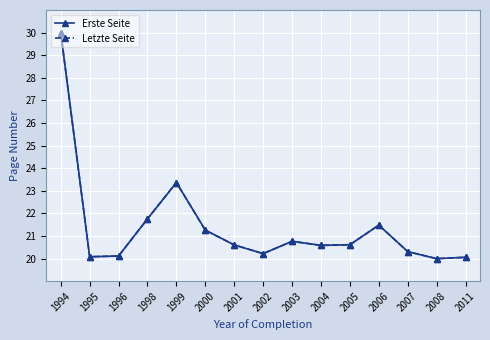

What are all the series names shown in the legend?

Erste Seite, Letzte Seite